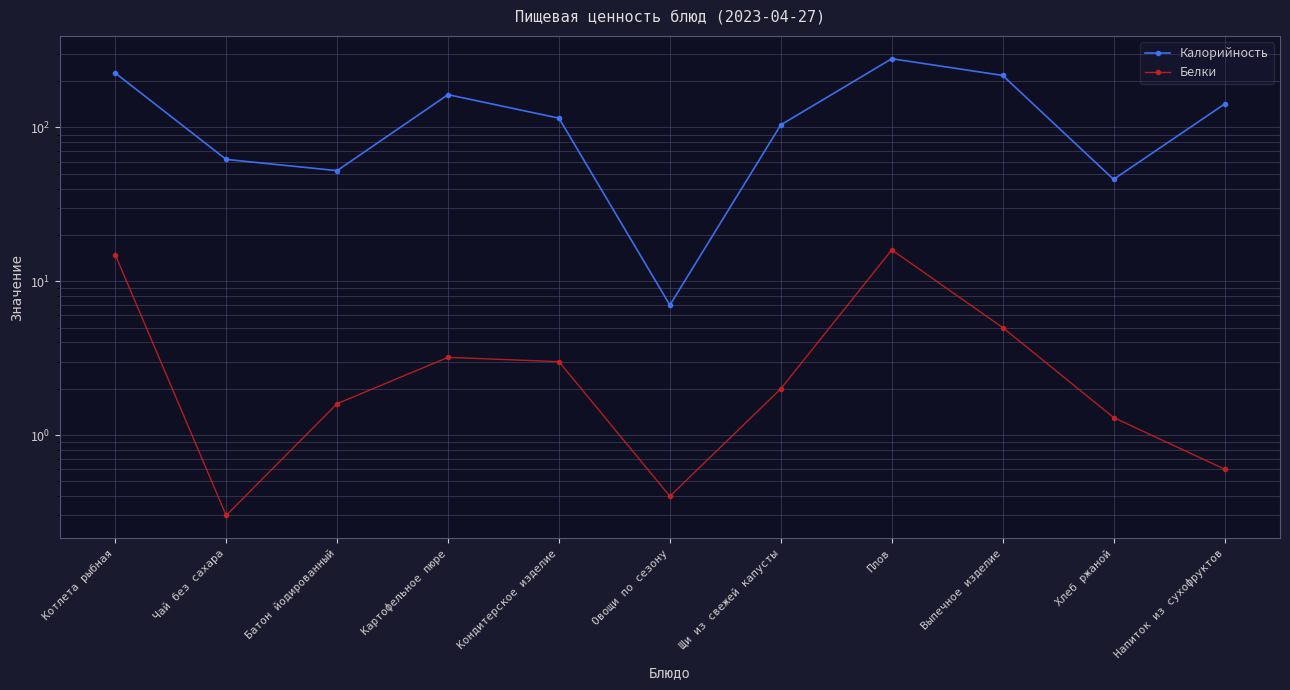

Which series has the largest total across all categories?

Калорийность